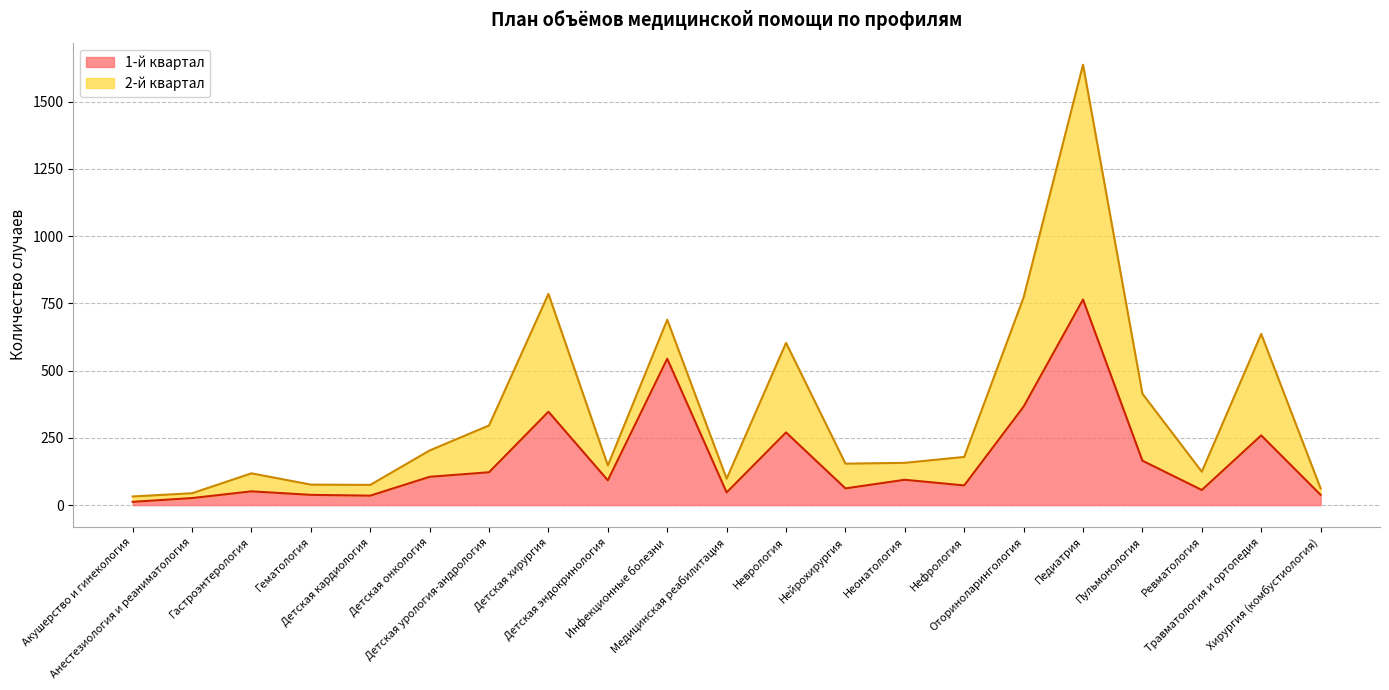

Does the chart have visible grid lines?

Yes